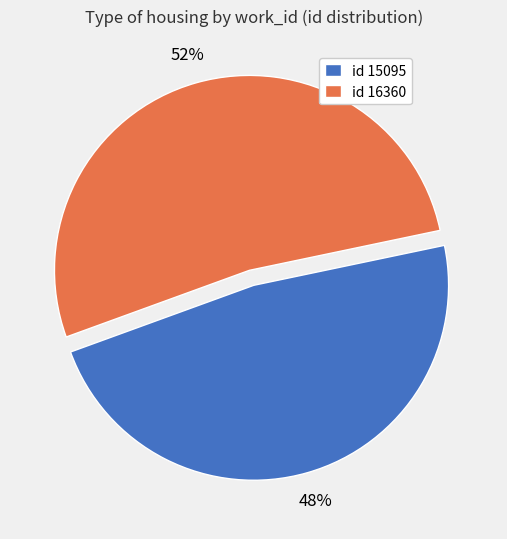

Combined, do id 16360 and id 15095 account for over 50%?

Yes